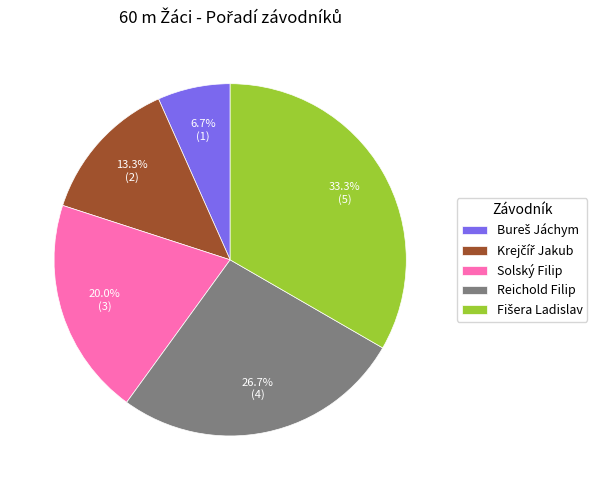

Does Solský Filip account for over 50% of the chart?

No